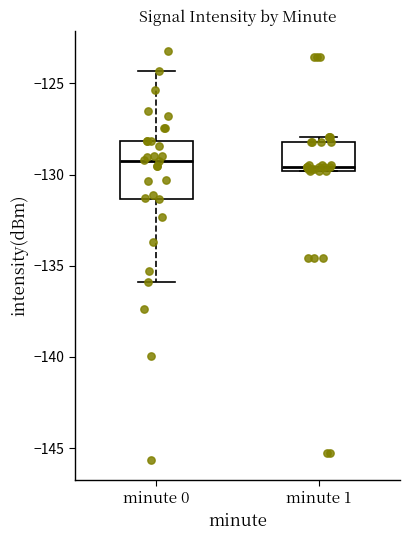

Reading left to right, transcribe this box plot: for each box, give where its median line is, the range the box spans, and where its two whiskers end, as read against the y-axis. The values are not printed on the chart, so give them approximately, as read against the axis.

minute 0: median -129.0, box -131.5 to -128.0, whiskers -136.0 to -124.5
minute 1: median -129.5, box -130.0 to -128.0, whiskers -130.0 to -128.0 (just above the box's upper edge)